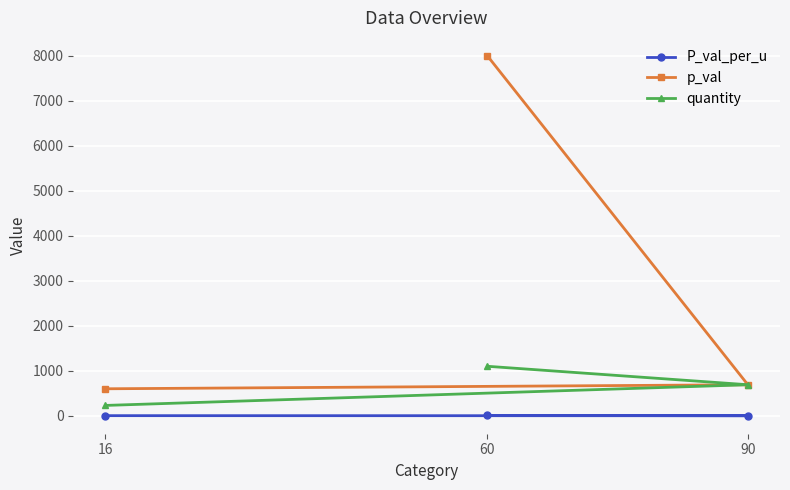

At which label does P_val_per_u reach its minimum?

90